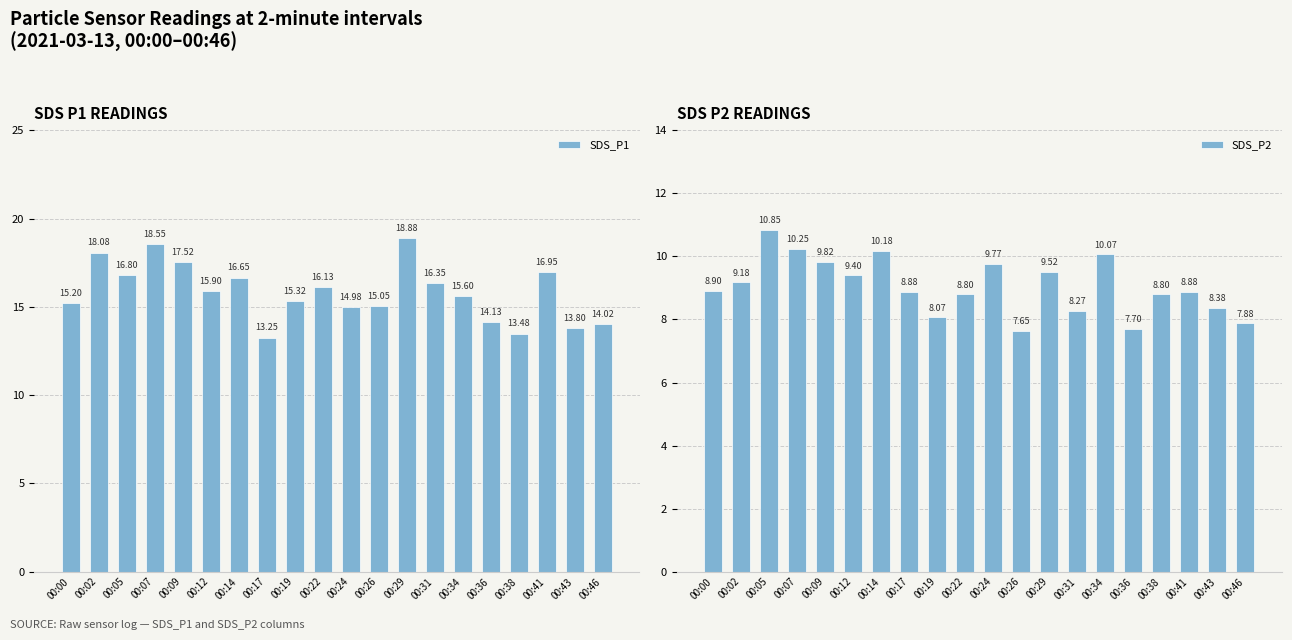

Is the value of SDS_P1 at 00:43 greater than the value of SDS_P2 at 00:17?

Yes